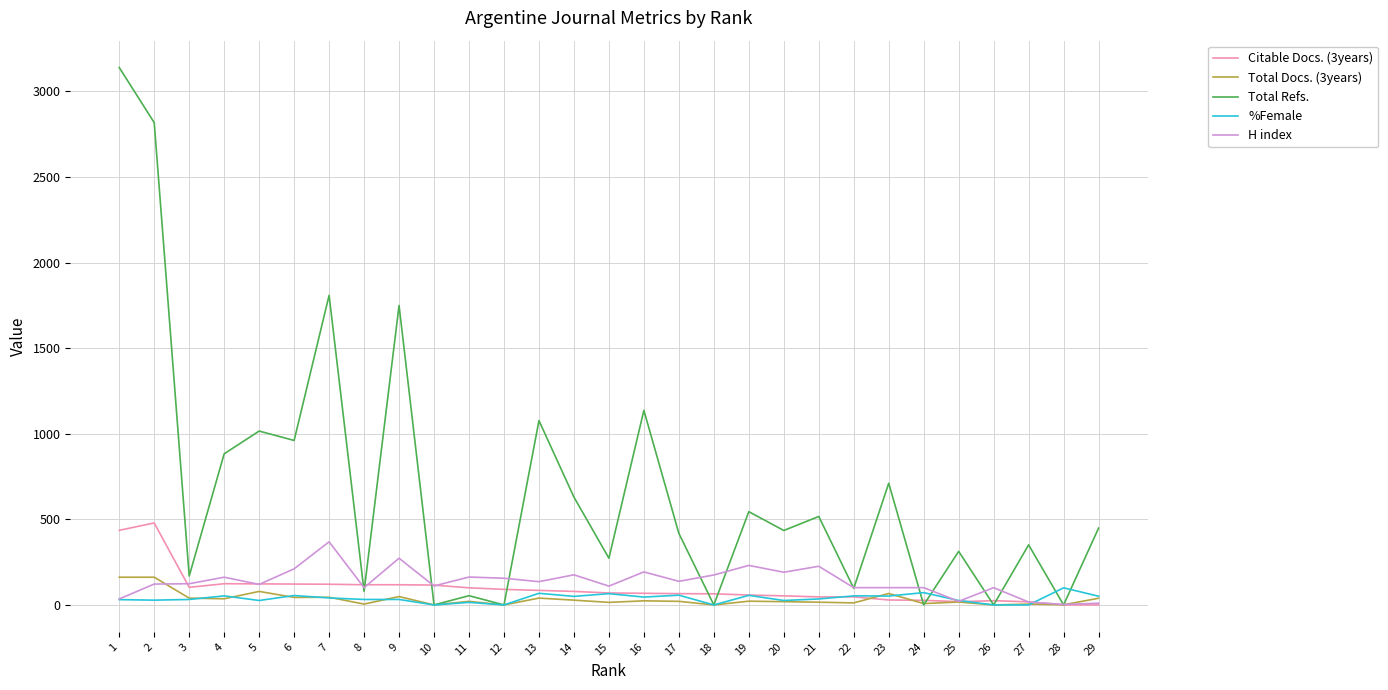

Which series has the largest total across all categories?

Total Refs.